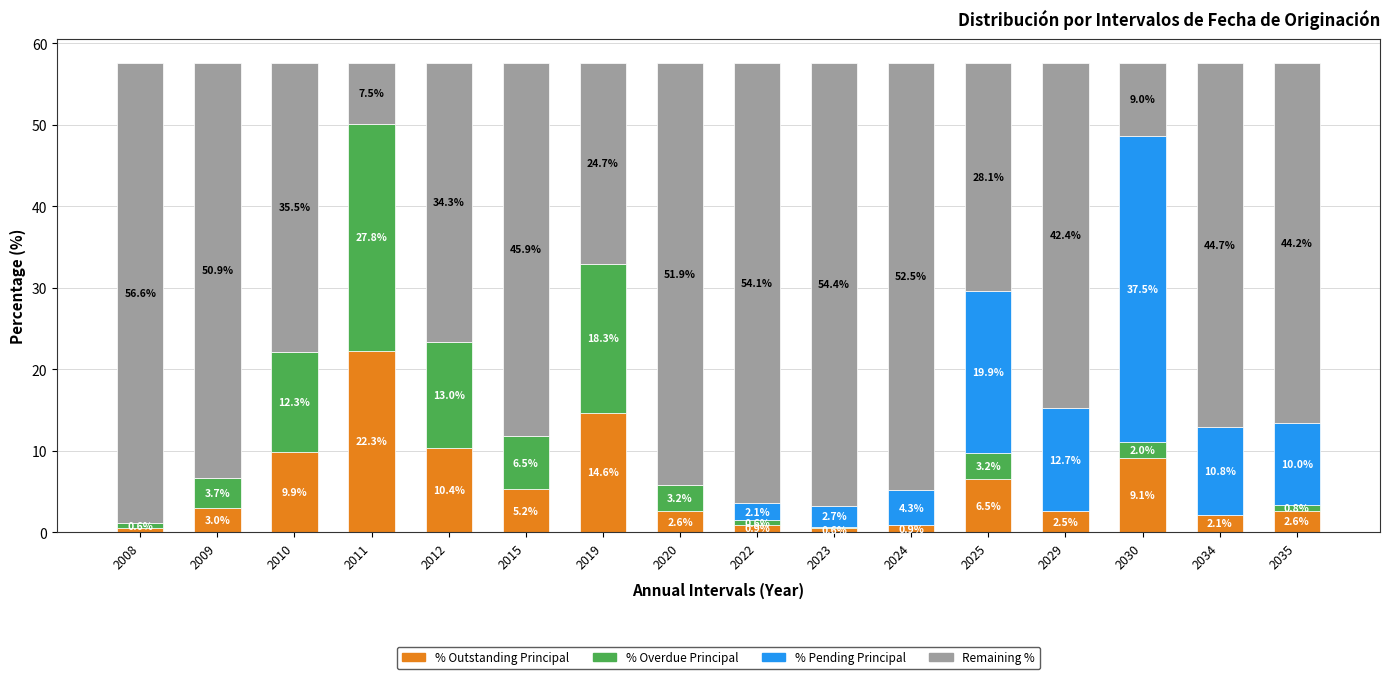

How many categories are shown in the chart?

16